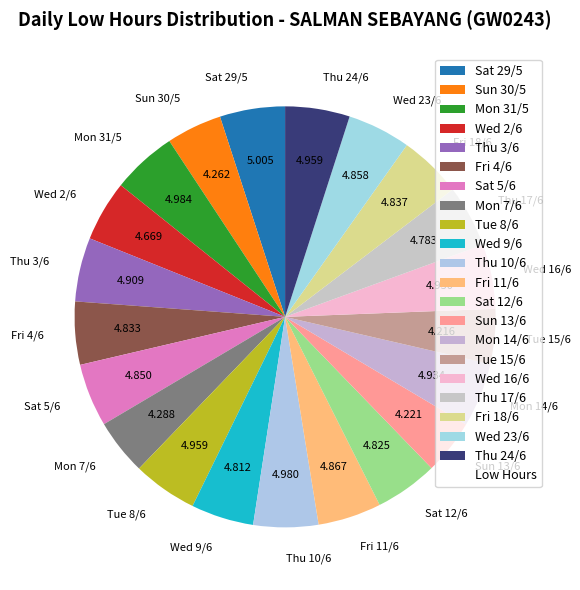

Do Wed 9/6 and Sun 13/6 together represent more than half of the pie?

No